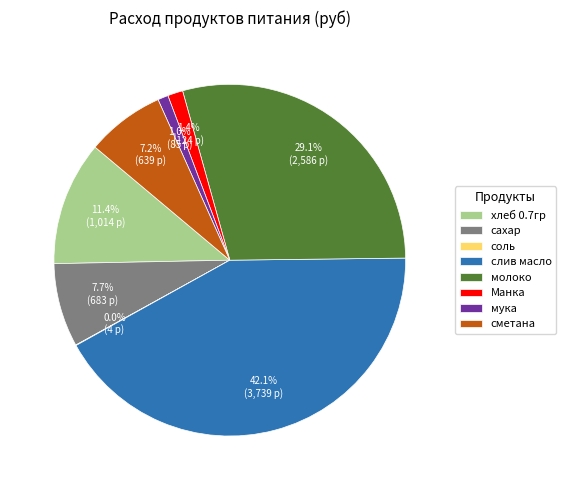

What is the largest slice in the pie chart?

слив масло